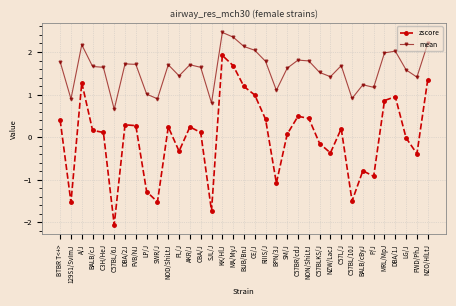

Which series has the largest total across all categories?

mean